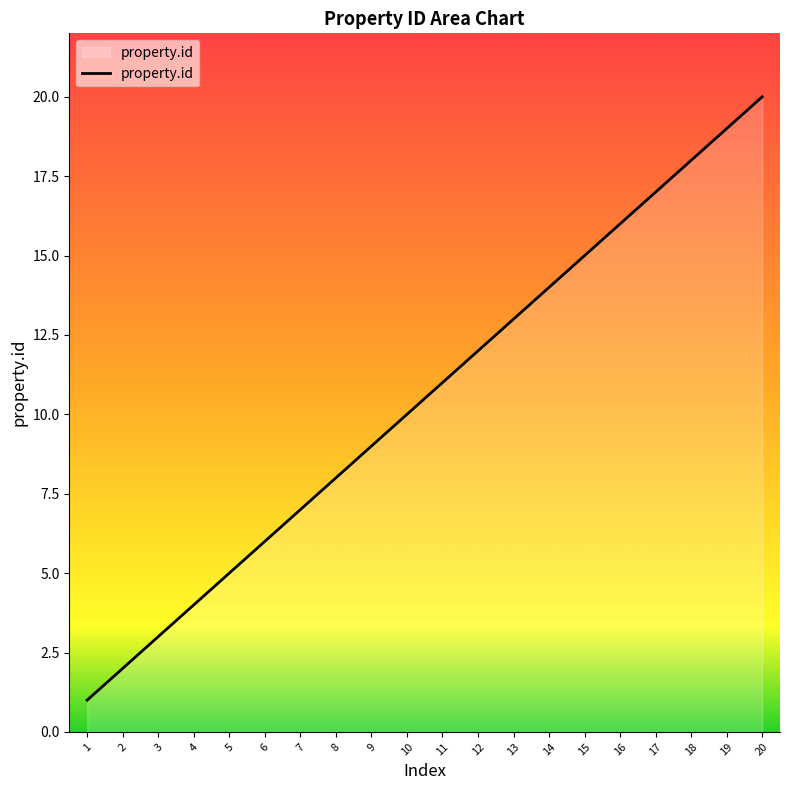

What is the sum of all values?

210